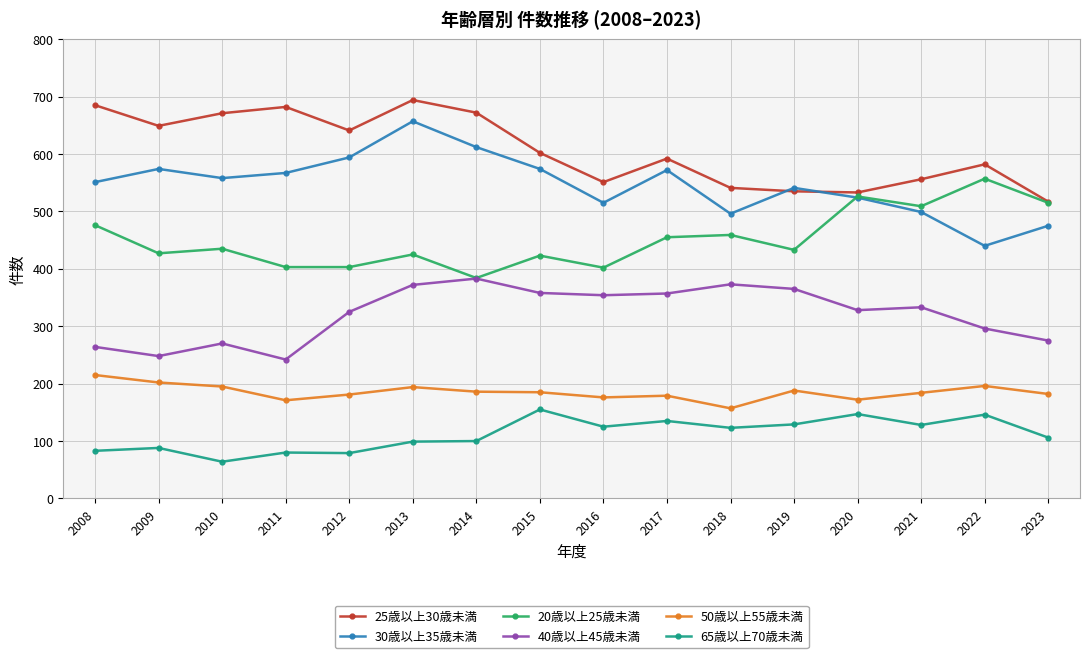

Which series has the largest total across all categories?

25歳以上30歳未満